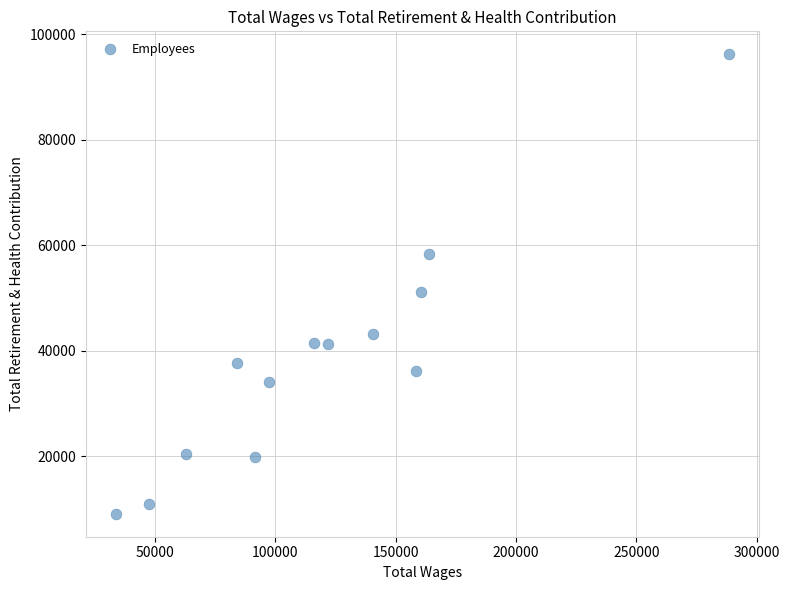

What is the range of Y values (max minus min)?

87145